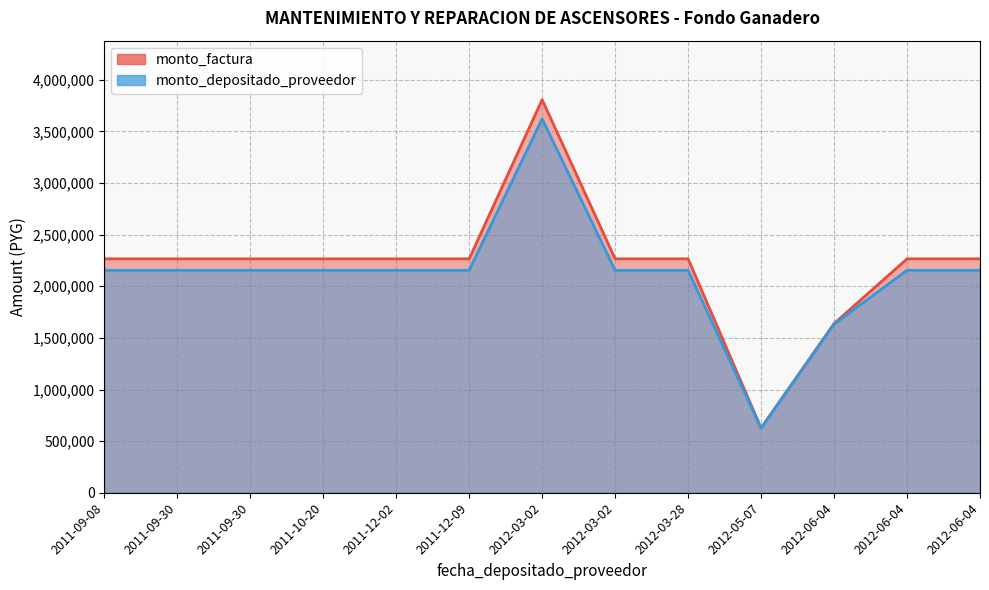

Rank the series by their maximum value, from highest to lowest.

monto_factura, monto_depositado_proveedor